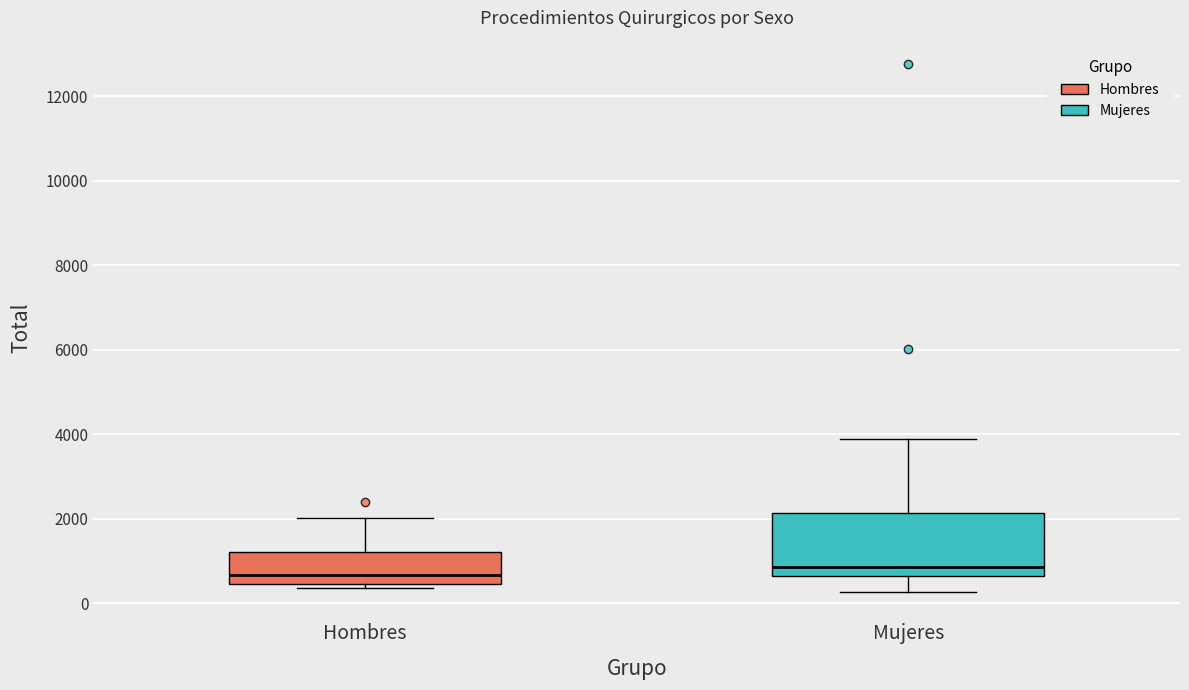

Where is the upper edge of the box for Hombres on the y-axis? The values are not printed on the chart, so give them approximately, as read against the axis.

1200